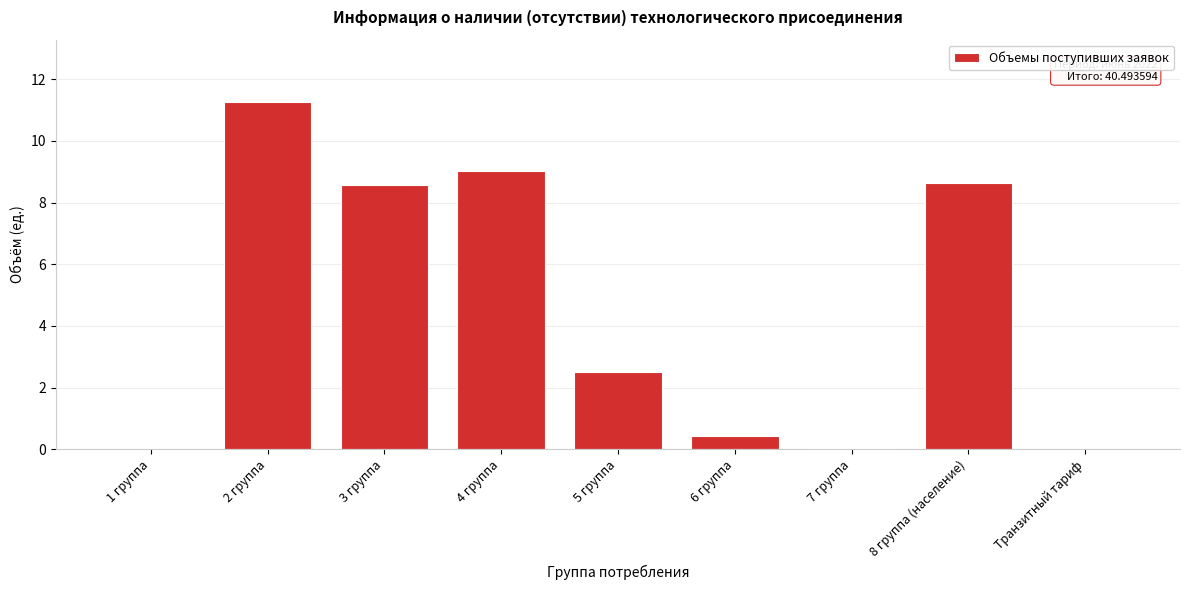

What is the maximum value shown in the chart?

11.3